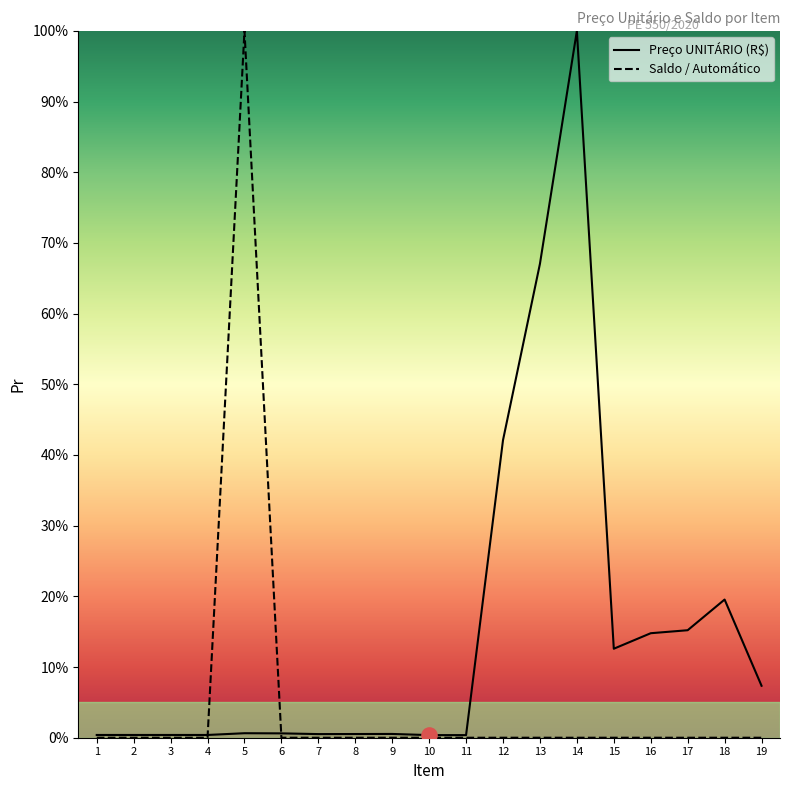

Which series contains the highest Y value?

Preço UNITÁRIO (R$)